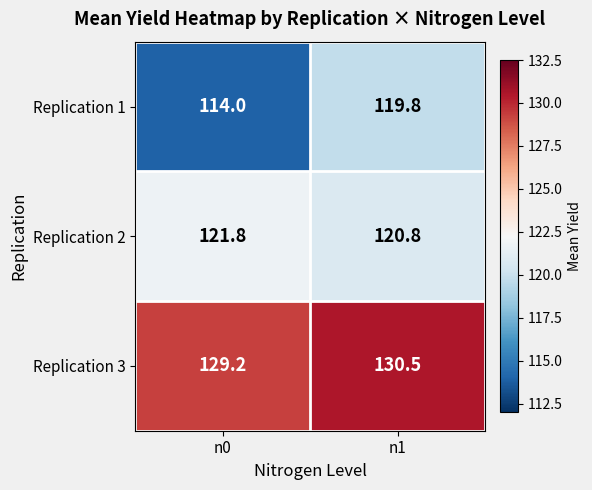

What is the difference between the maximum and minimum values in the Replication 3 series?

1.3